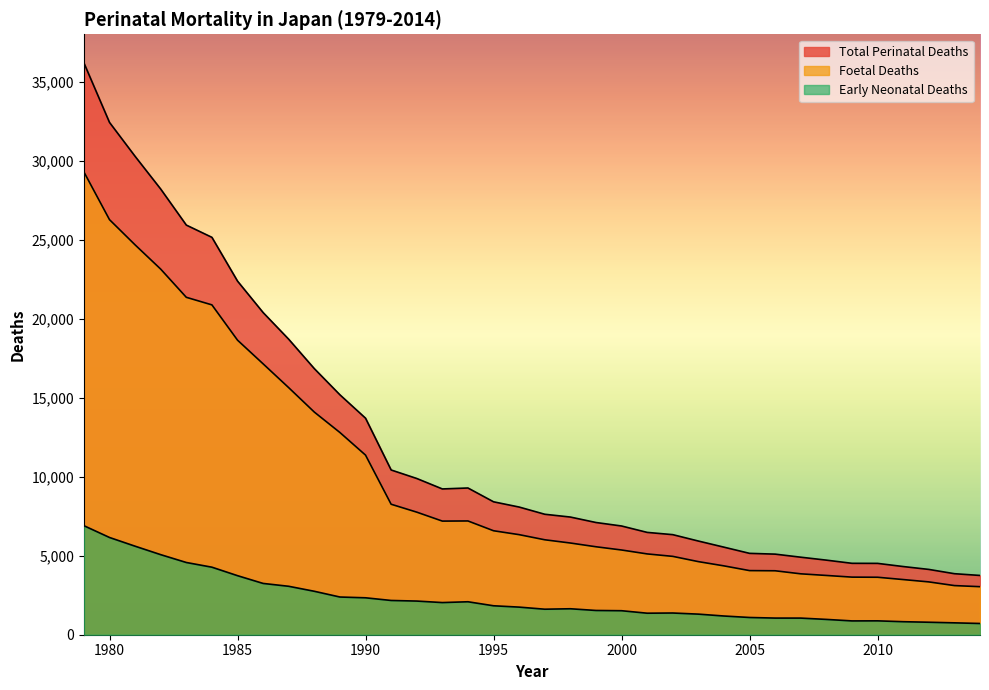

The value of Early Neonatal Deaths at 1996 is 2587. True or false?

False